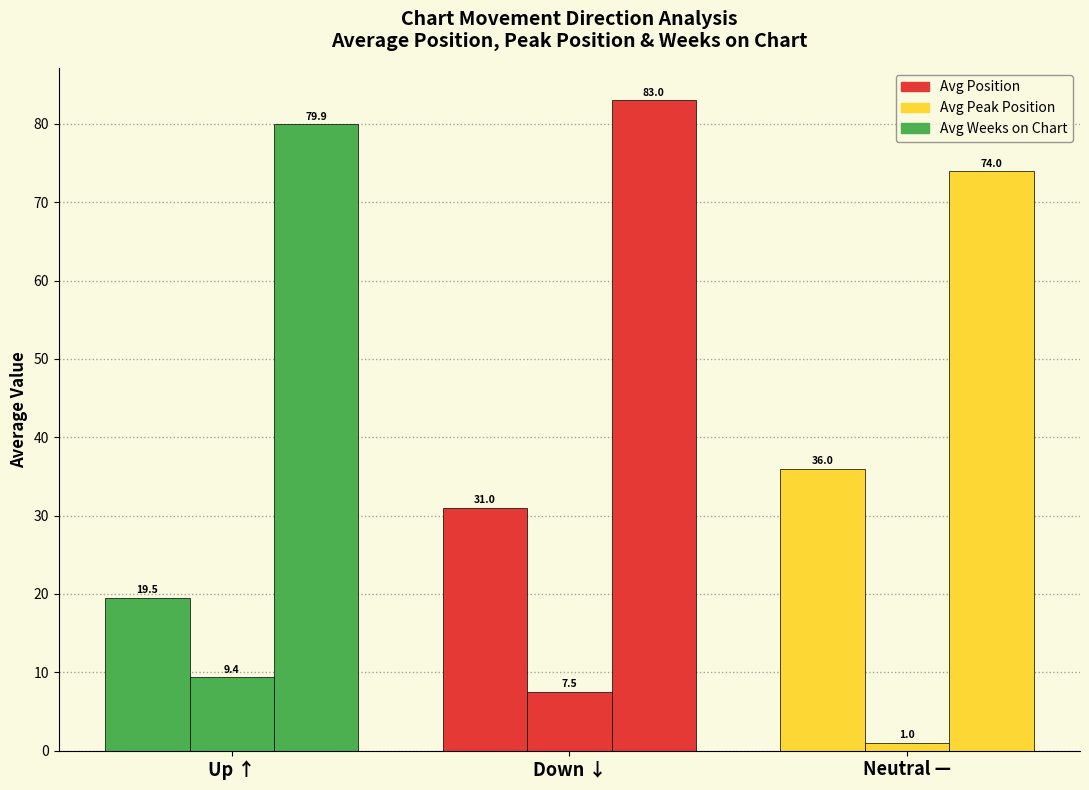

What is the value of the Avg Peak Position bar at the 3rd from the left?

1.0